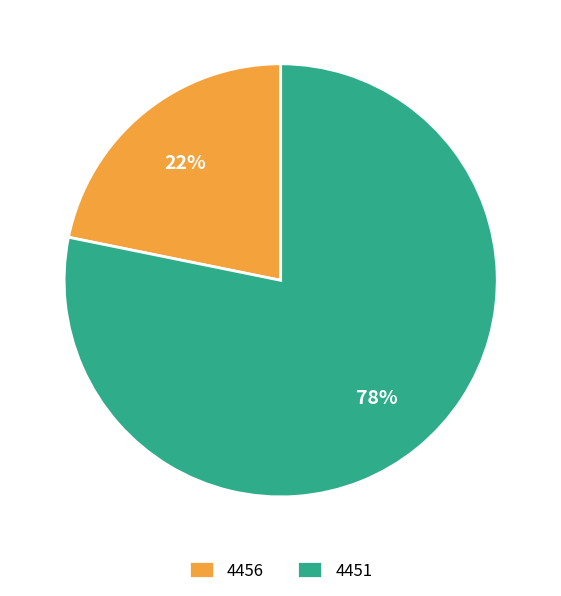

Which category has the biggest portion of the pie?

4451